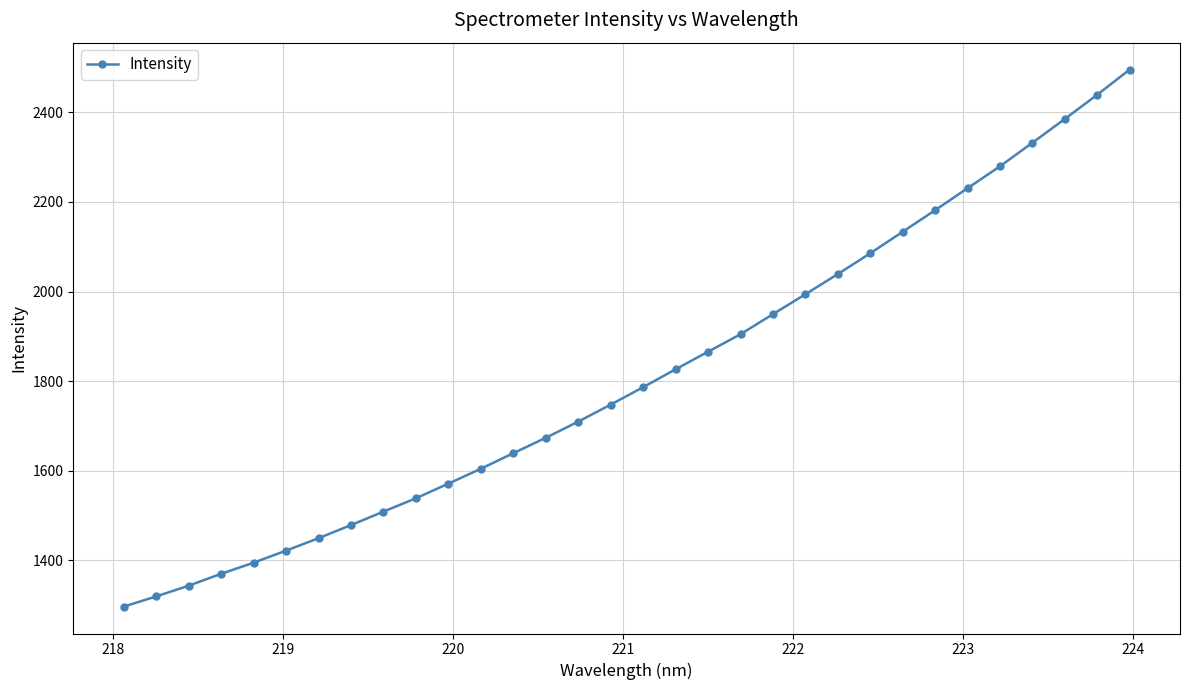

Reading left to right, what are all the values shown in this chart?

1296.7	1319.5	1343.3	1369.9	1394.7	1421.7	1449.5	1478.7	1508.8	1538.6	1571.3	1604.5	1639.3	1673.7	1709.8	1747.8	1786.6	1826.6	1865.8	1904.8	1949.6	1994.1	2039.2	2085.5	2133.6	2181.7	2230.9	2279.7	2332.3	2385.4	2439.5	2495.7